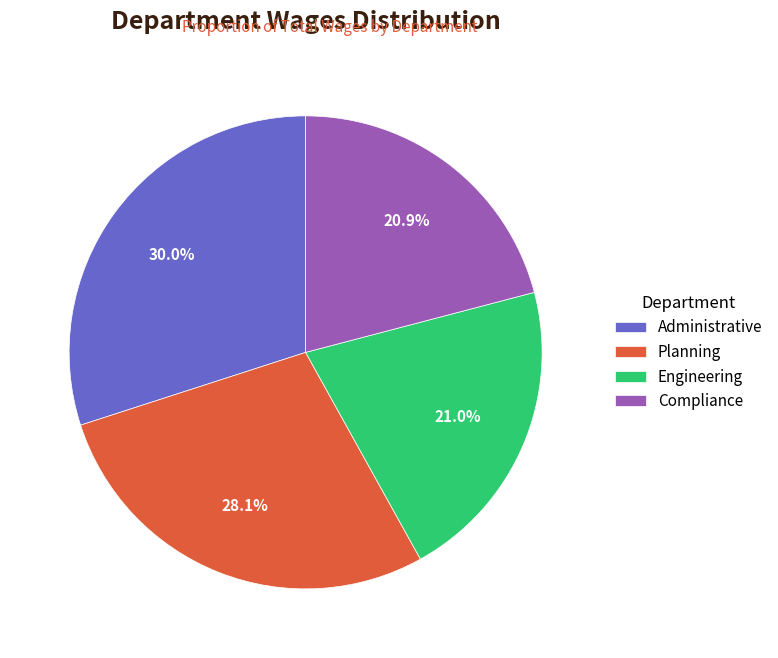

To the nearest percent, what is the difference between the Administrative and Engineering slice percentages?

9%